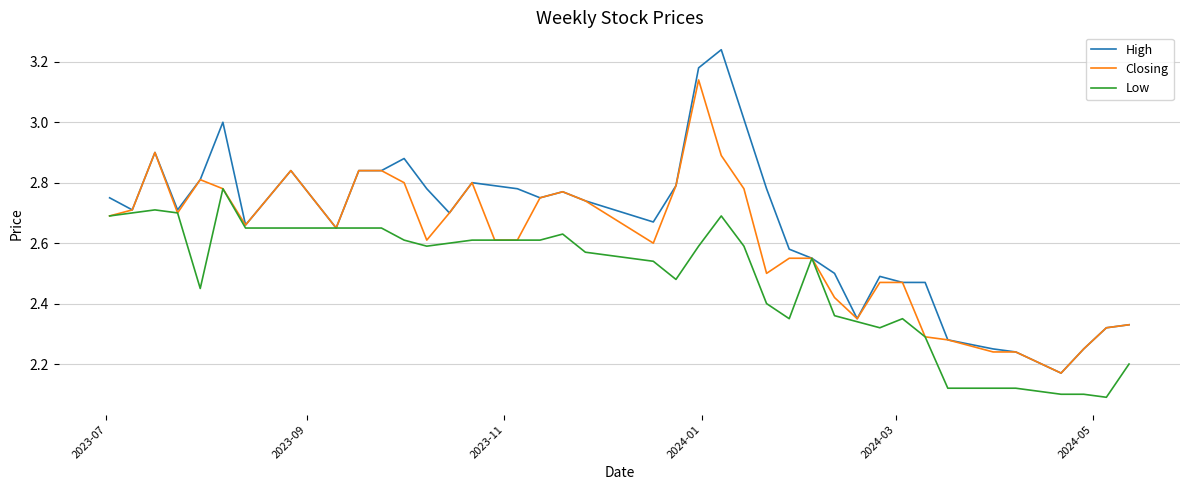

Which series has the largest total across all categories?

High